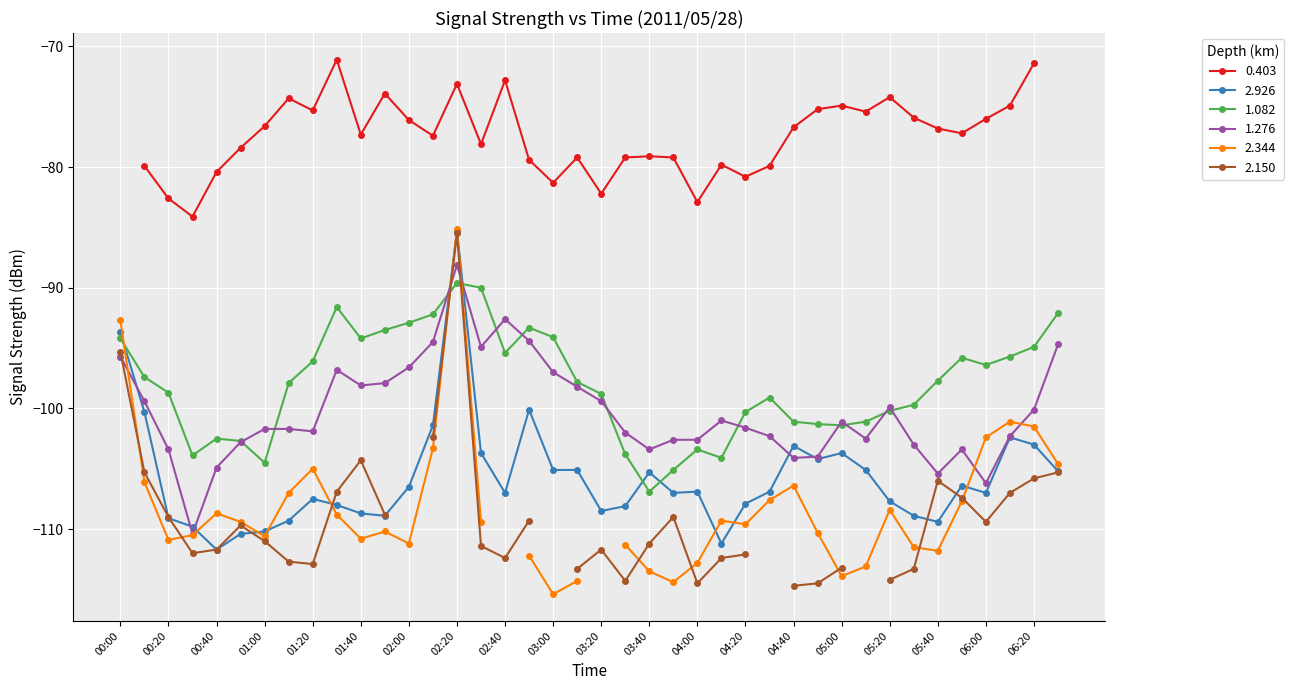

True or false: 2.926 has more than 0 points higher than both neighbors.

True